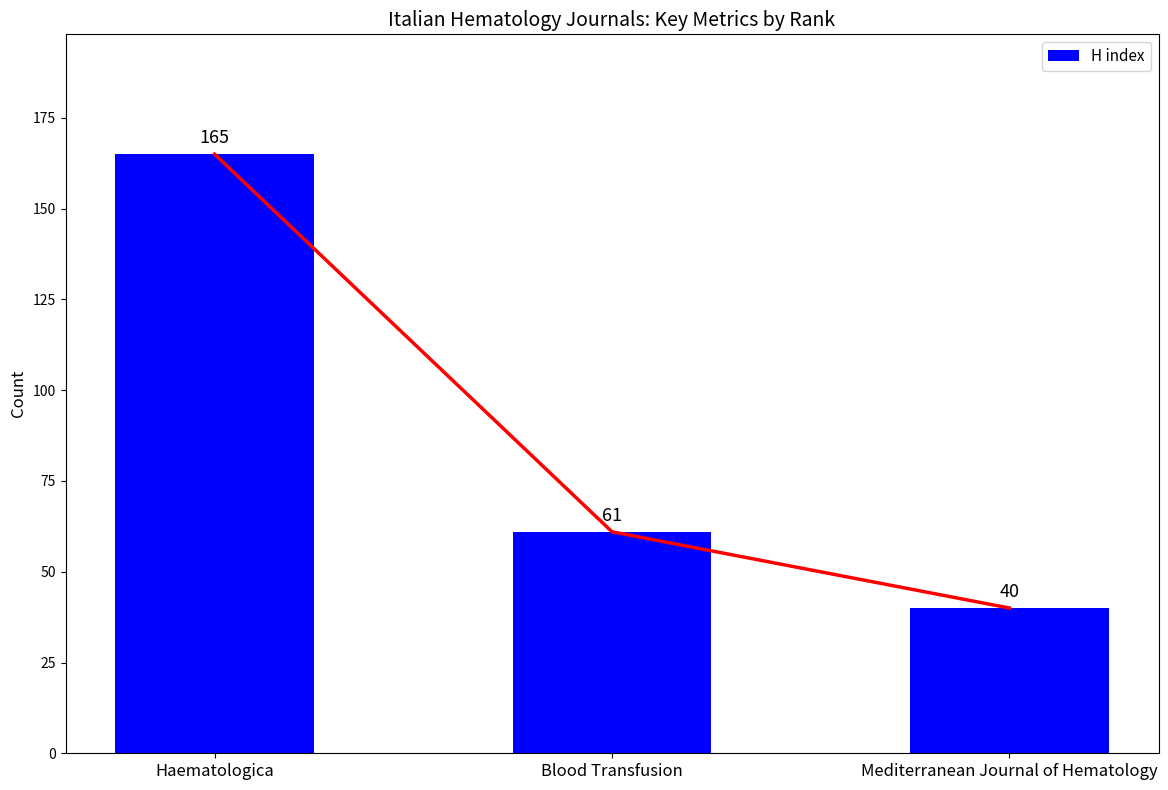

Count the number of categories in the chart.

3